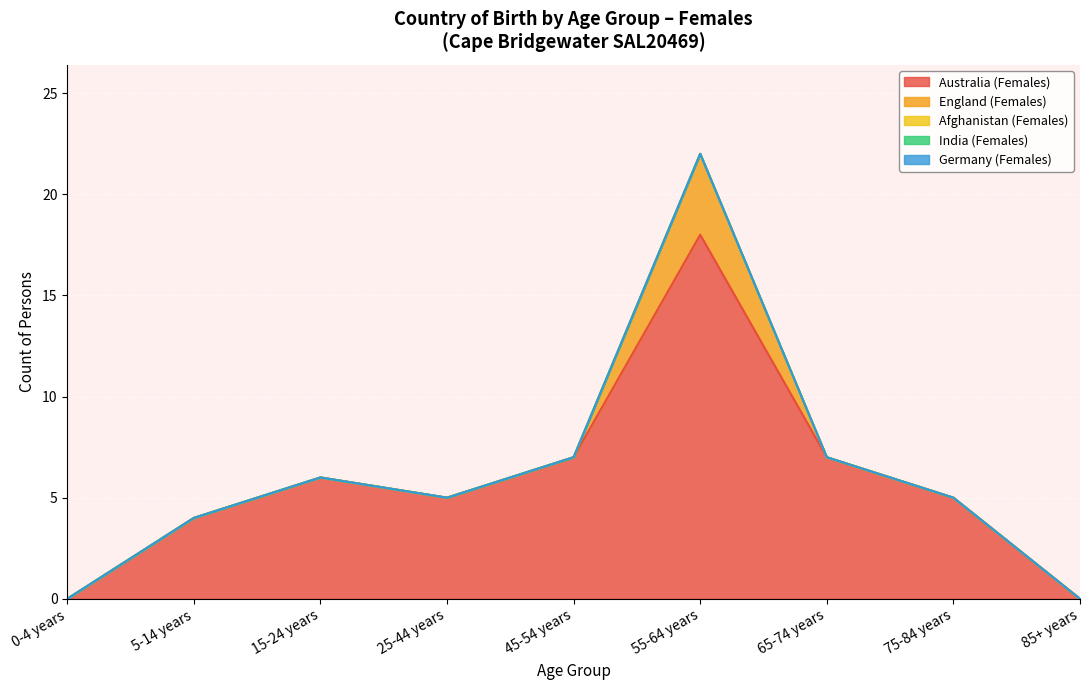

How many distinct data groups are displayed?

5